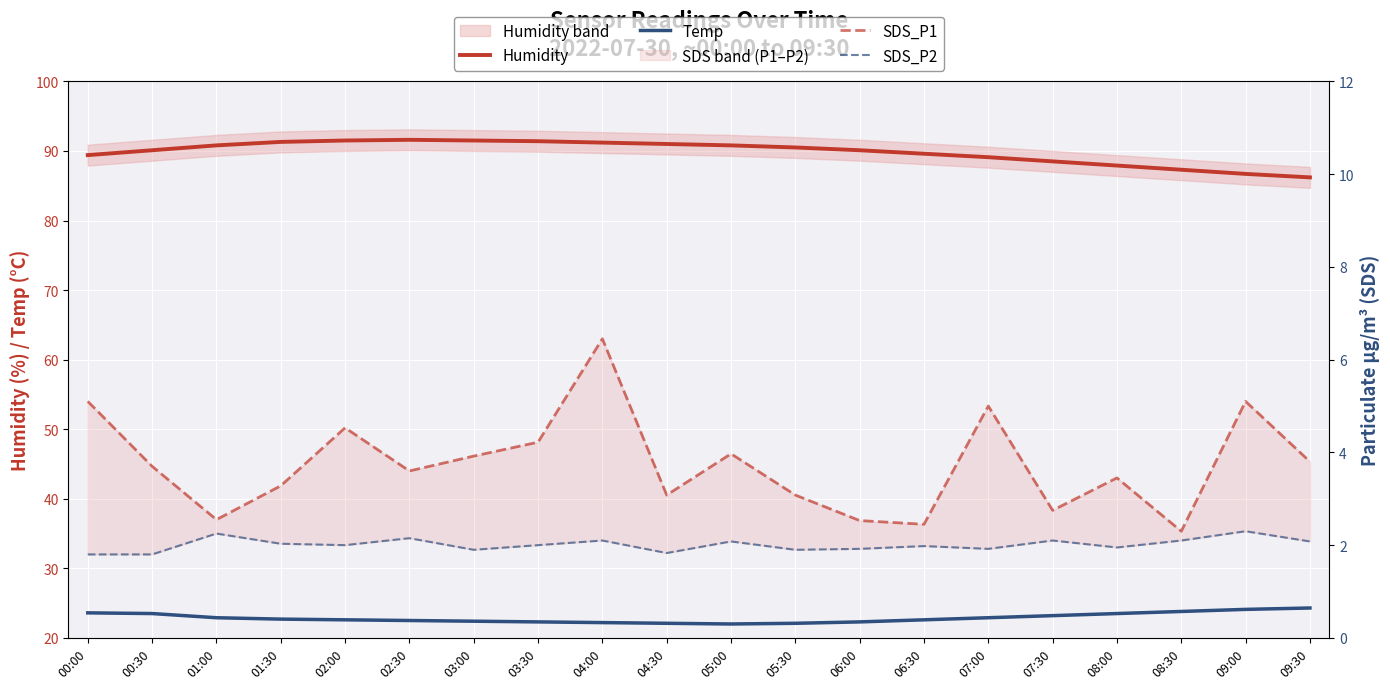

Between 01:00 and 08:00, which series saw the biggest shift?

Humidity